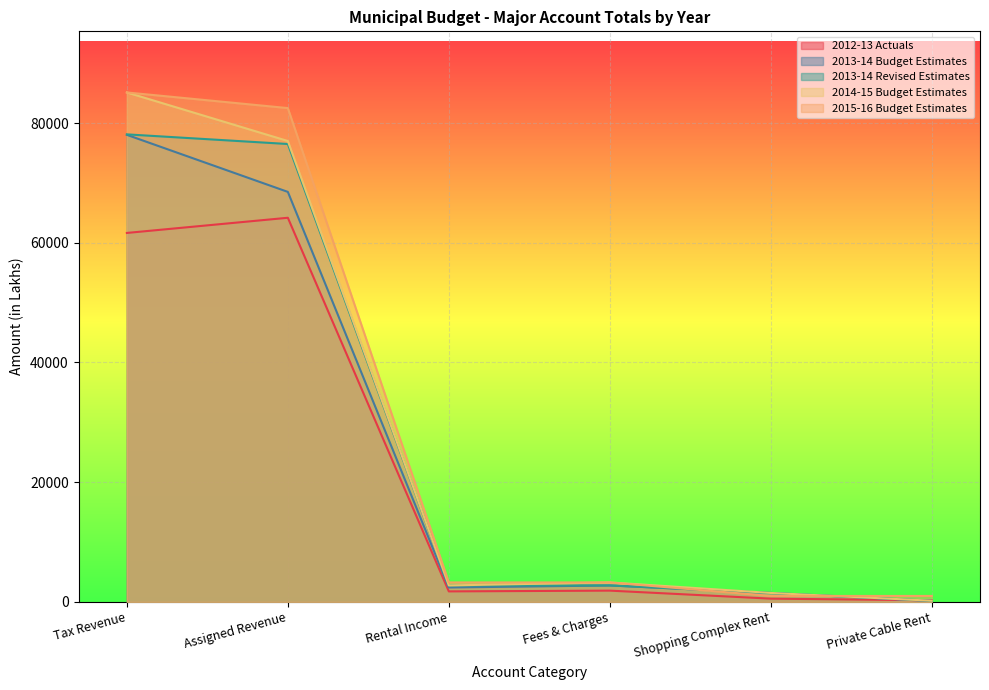

Reading left to right, extract all data points from this chart.

2012-13 Actuals: 61642.3	64178.2	1761.1	1888.2	549.1	272.6
2013-14 Budget Estimates: 78030.0	68500.0	2410.7	2747.8	1500.0	150.0
2013-14 Revised Estimates: 78110.0	76500.0	2747.8	2758.3	1500.0	200.0
2014-15 Budget Estimates: 85110.0	77000.0	2758.3	3257.0	1500.0	200.0
2015-16 Budget Estimates: 85110.0	82500.0	3257.0	3257.0	1000.0	1000.0